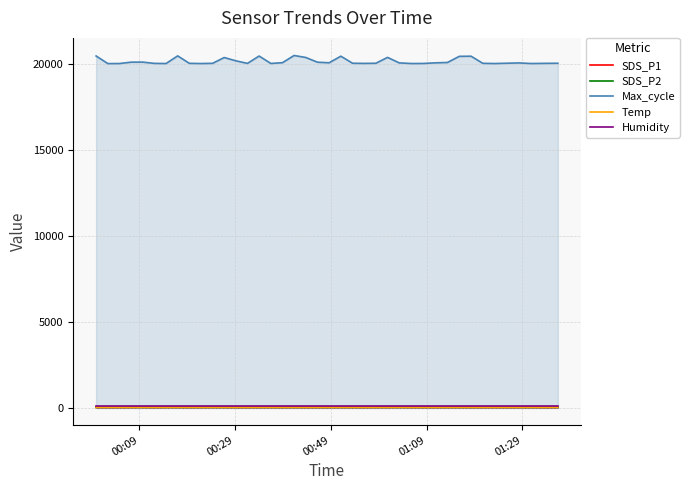

True or false: Temp and Max_cycle intersect in this chart.

False